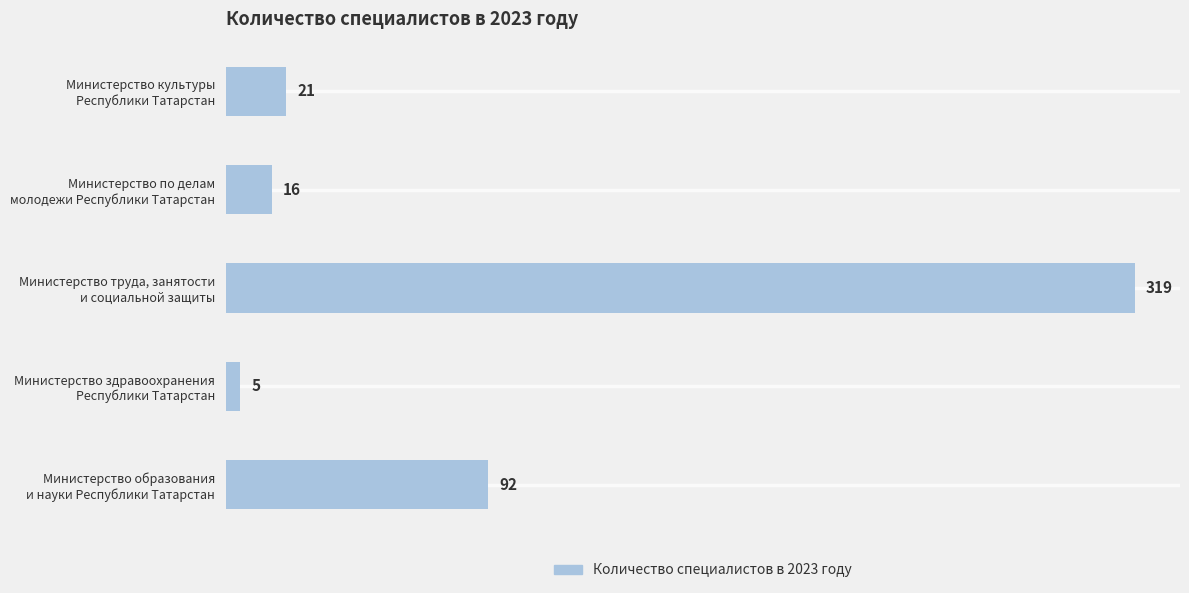

What is the average value?

91